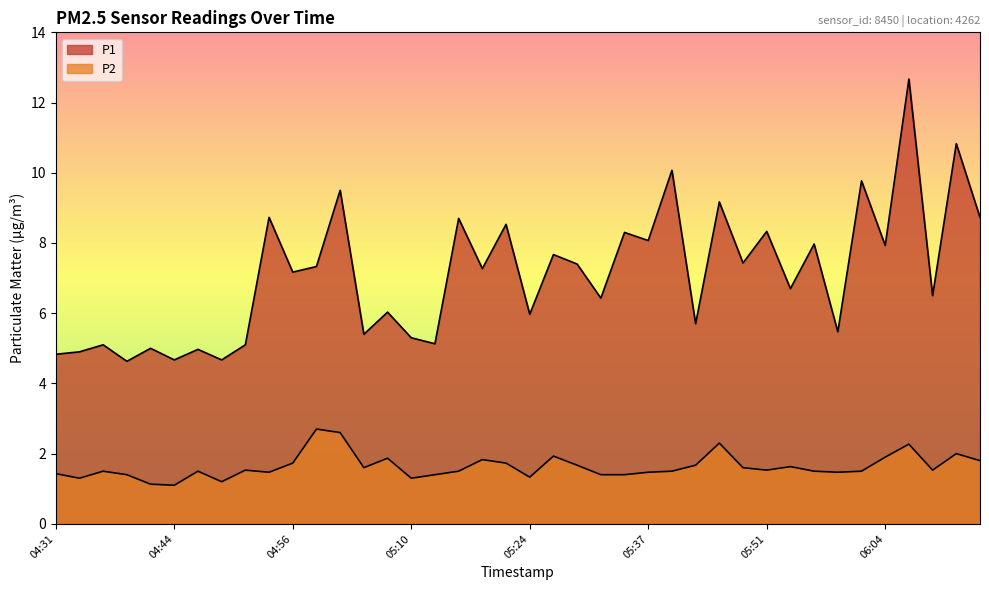

Which series has the largest range (max minus min)?

P1